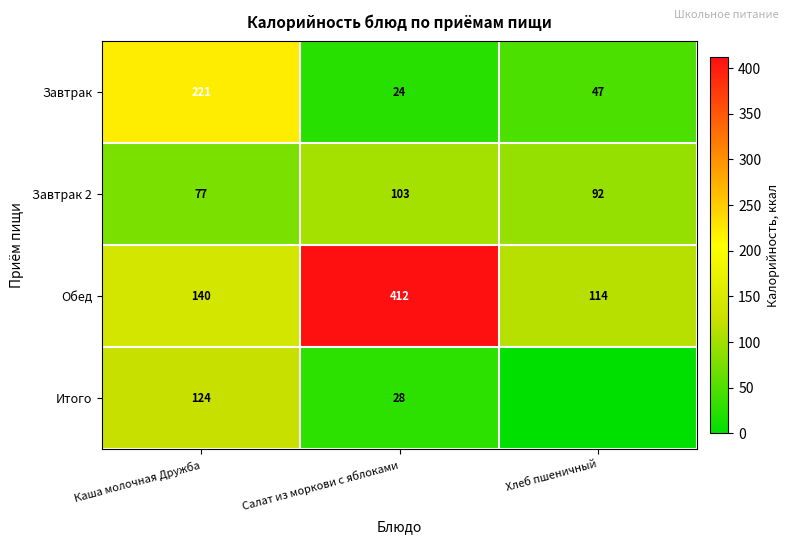

Is the value of Итого at Салат из моркови с яблоками greater than the value of Обед at Салат из моркови с яблоками?

No